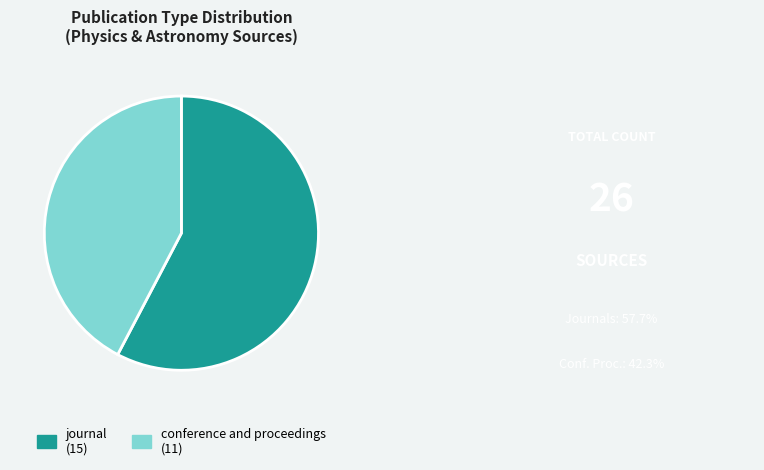

Combined, do conference and proceedings and journal account for over 50%?

Yes